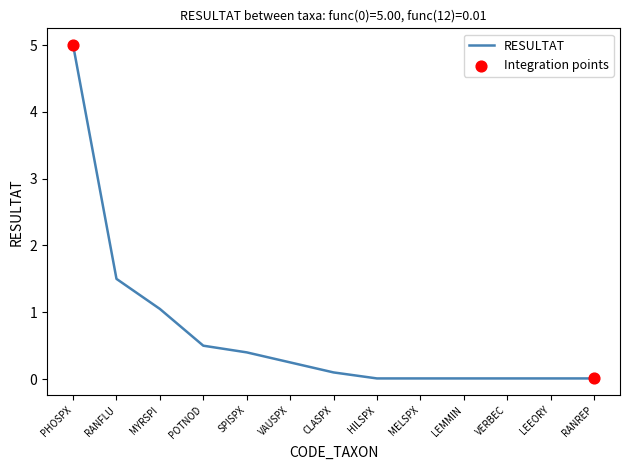

Which has a higher value, CLASPX or RANFLU?

RANFLU